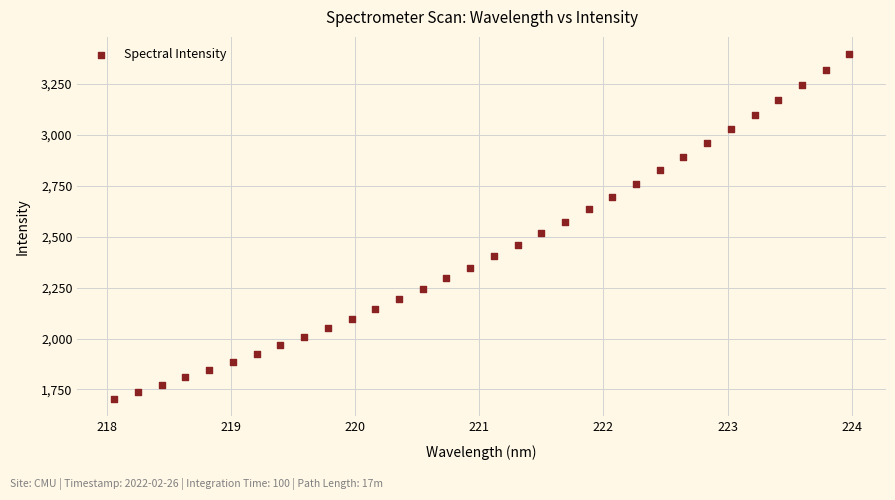

What is the range of X values (max minus min)?

5.9